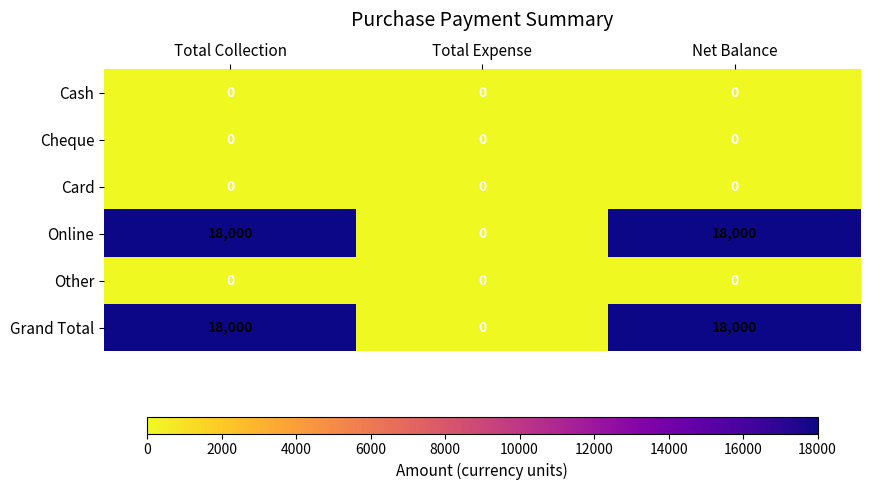

What is the maximum value shown in the chart?

18000